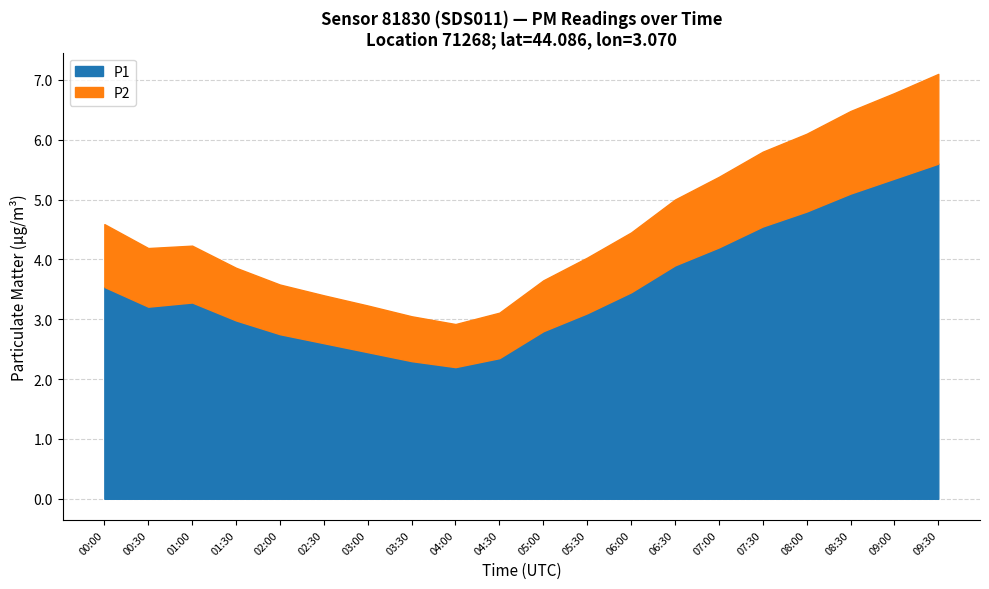

Is it true that P1 equals 5.5 at 06:00?

False